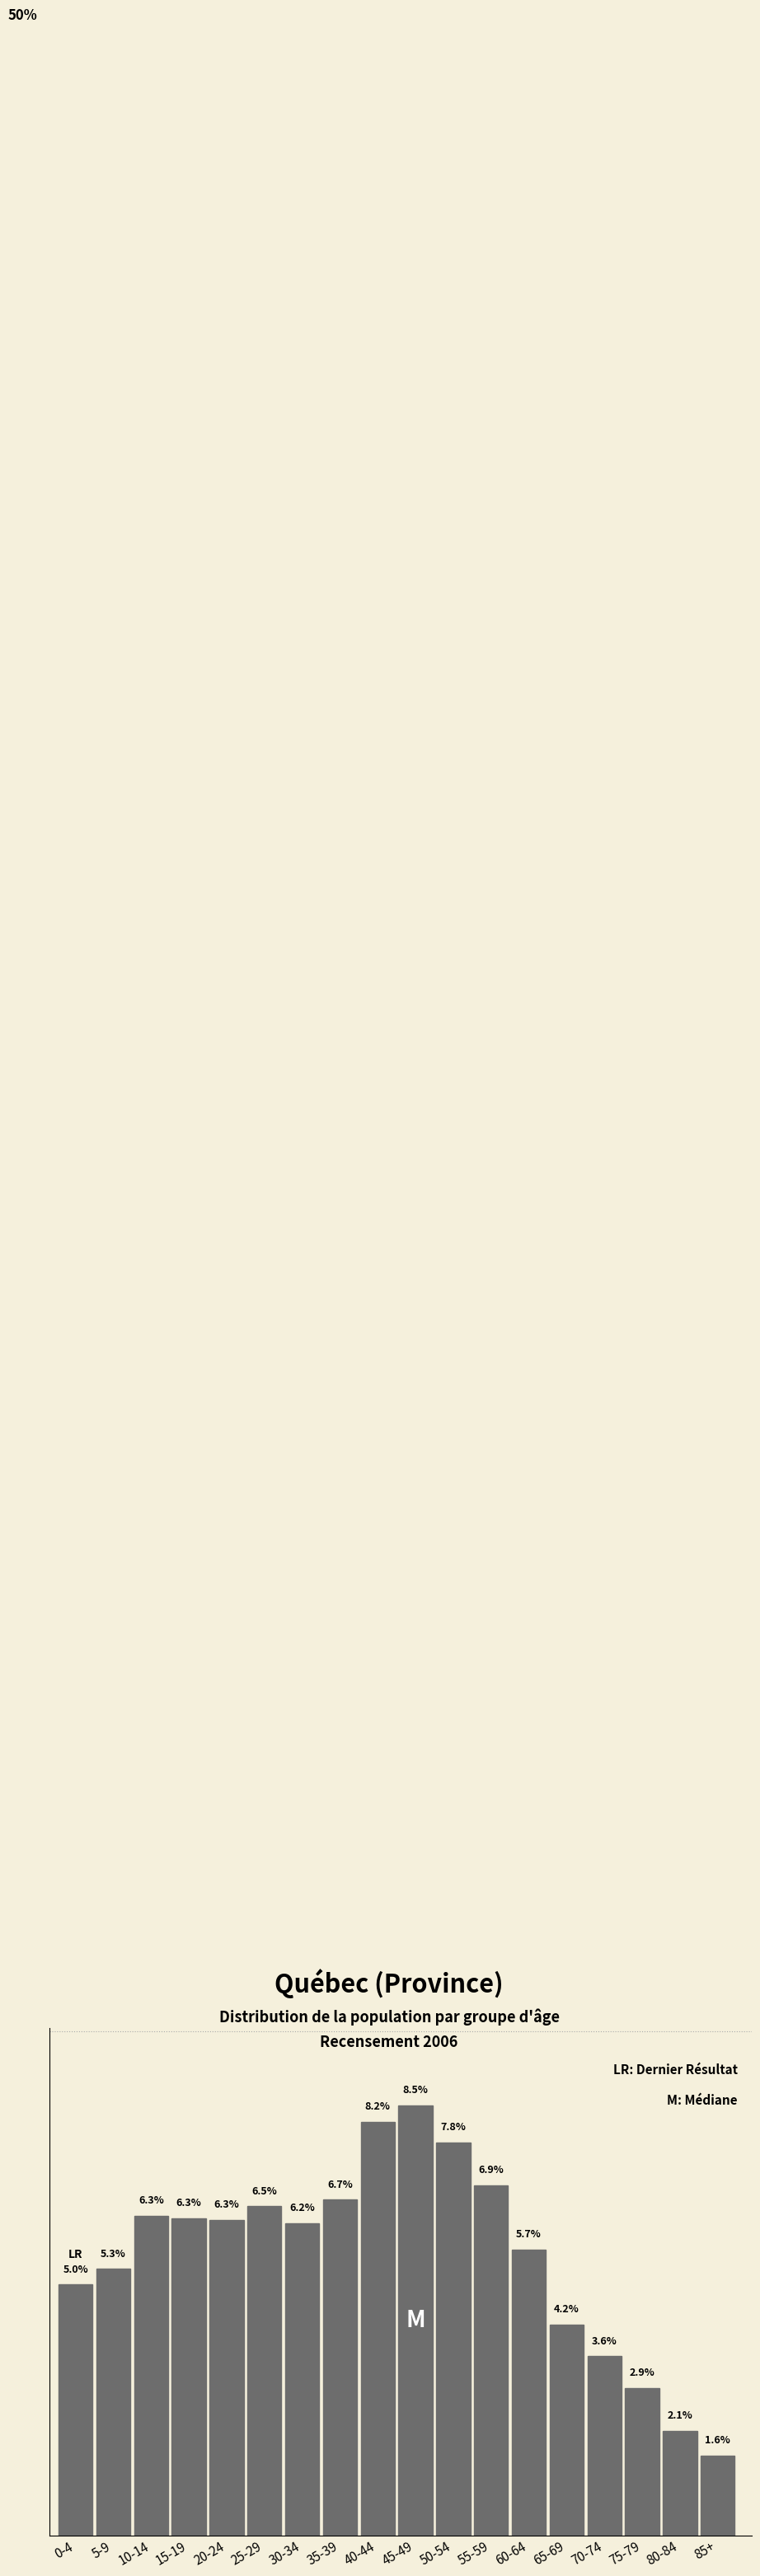

At which category does the chart reach its peak across all series?

45-49